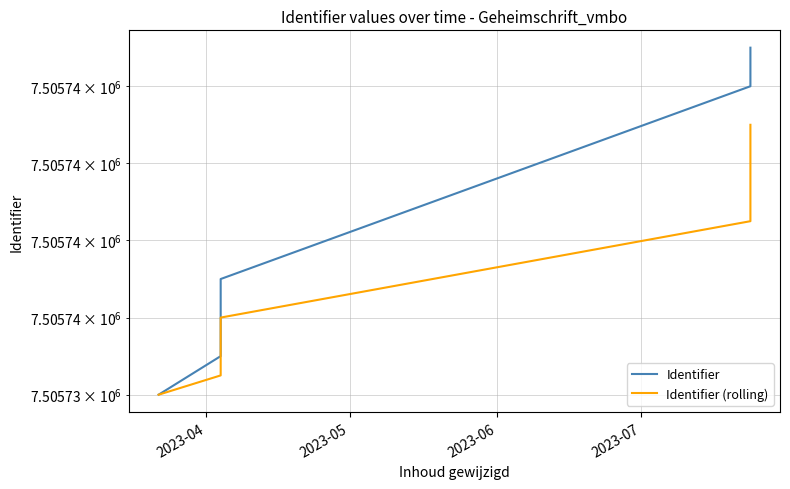

List the series in order of their peak value, highest first.

Identifier, Identifier (rolling)